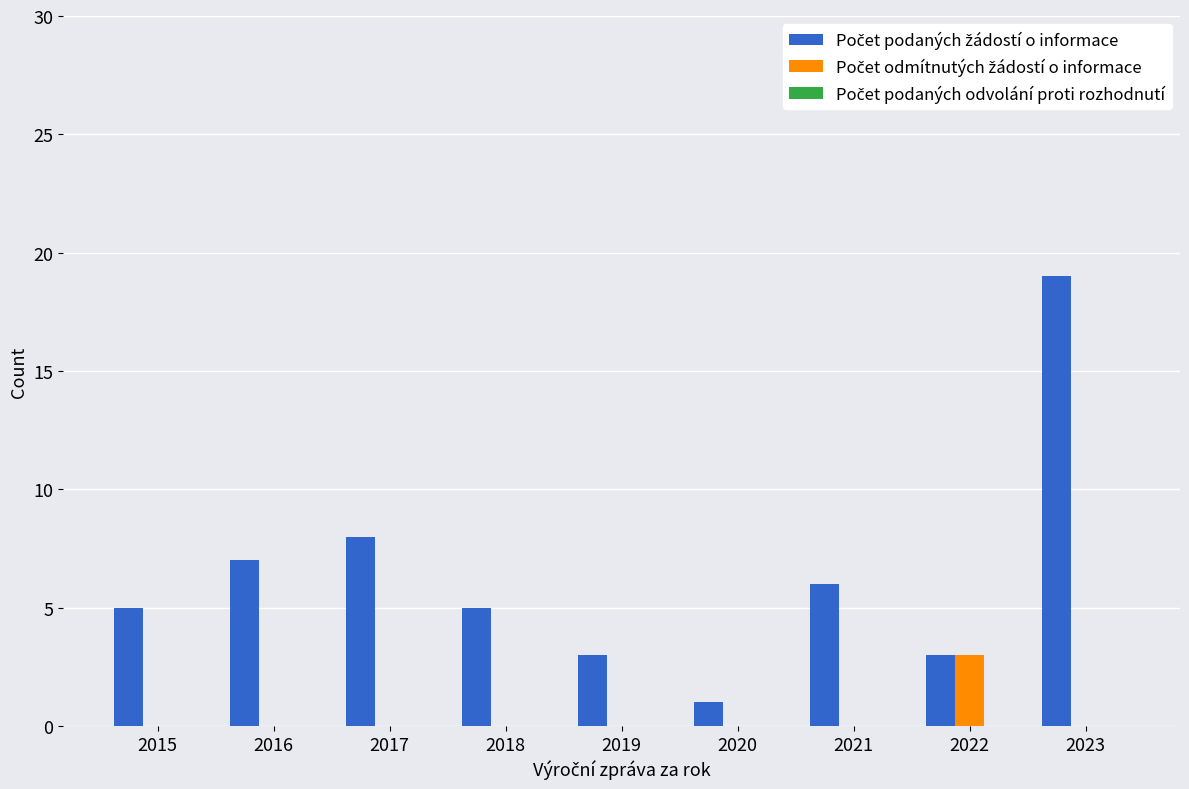

Which label corresponds to the largest value in the chart?

2023